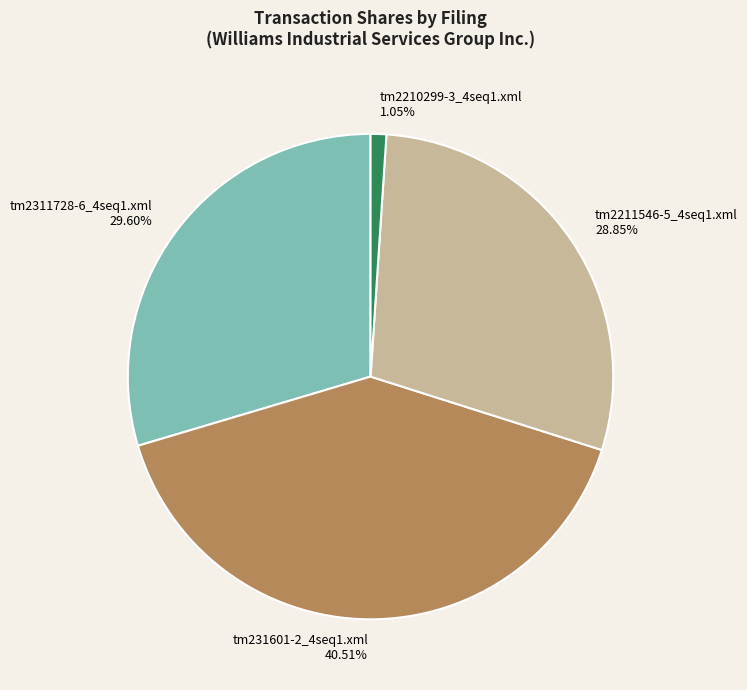

What is the total percentage of tm2311728-6_4seq1.xml and tm2210299-3_4seq1.xml?

30.6%